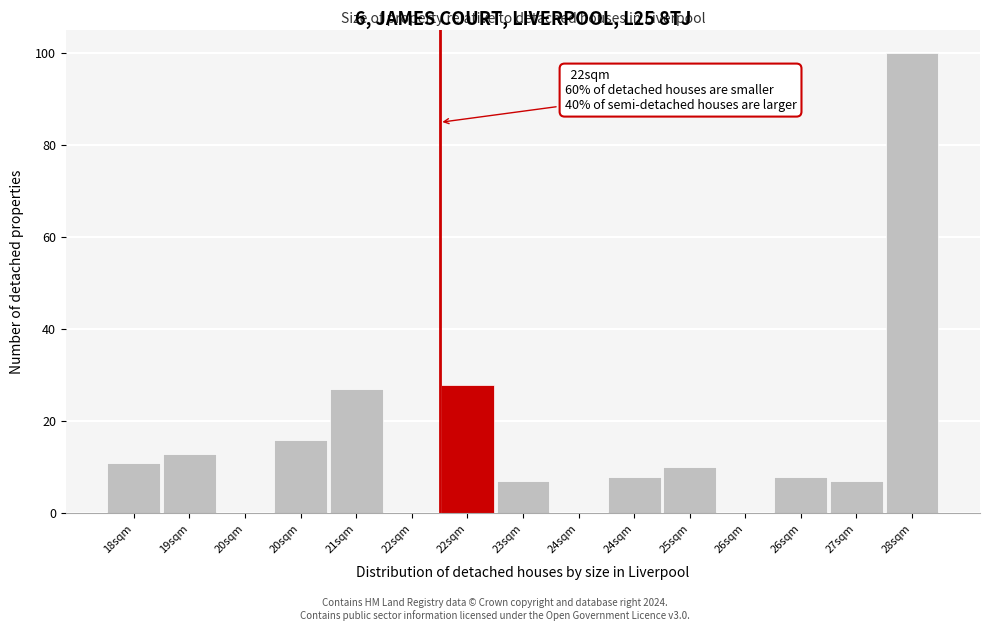

Are the bars horizontal?

No